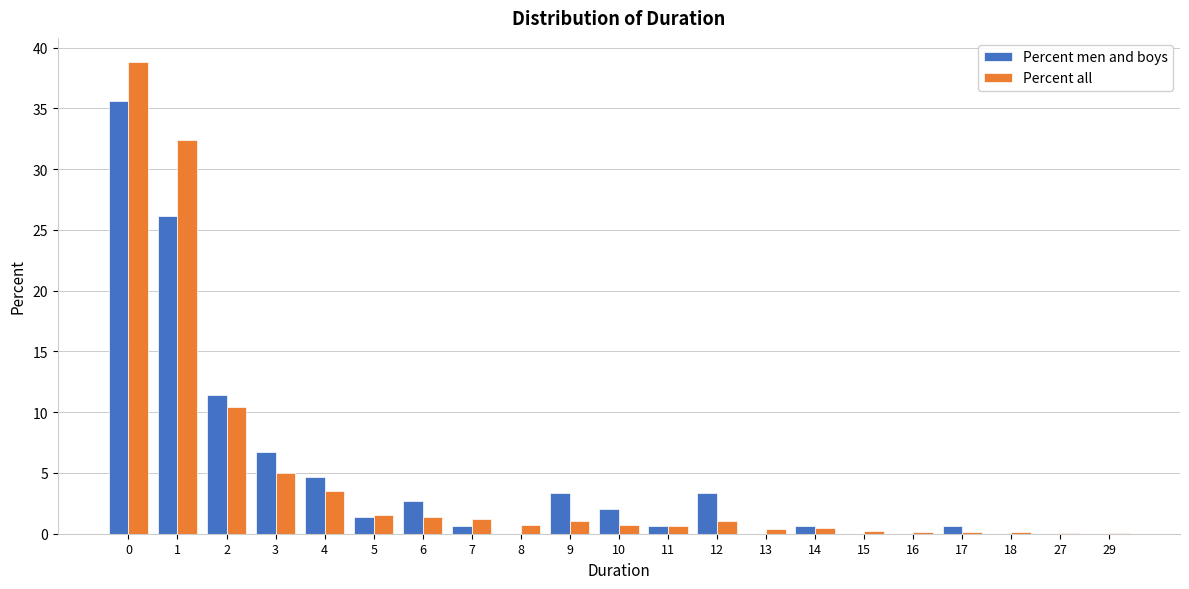

The value of Percent all at 4 is 6.1. True or false?

False